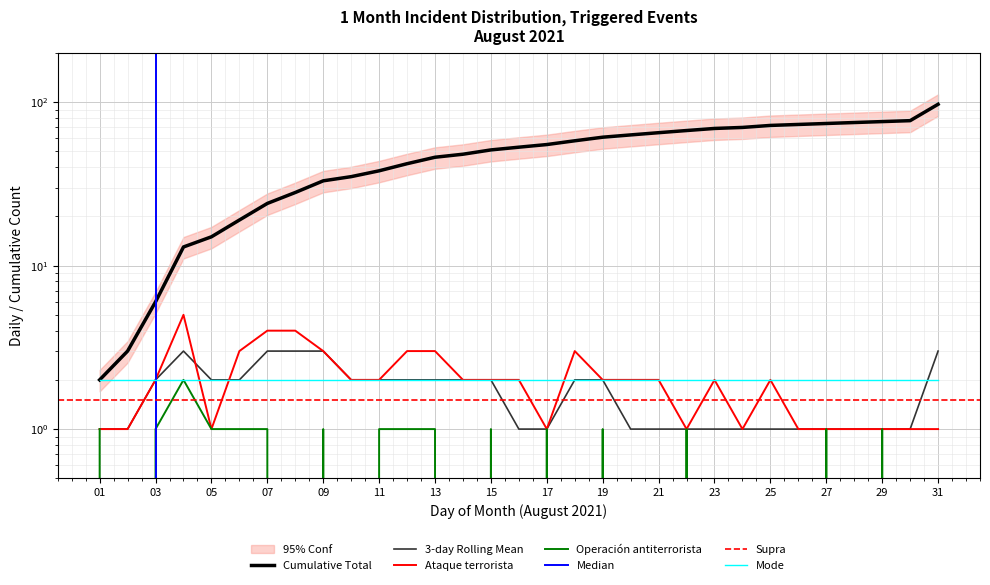

At how many categories does at least one series exceed 35?

21